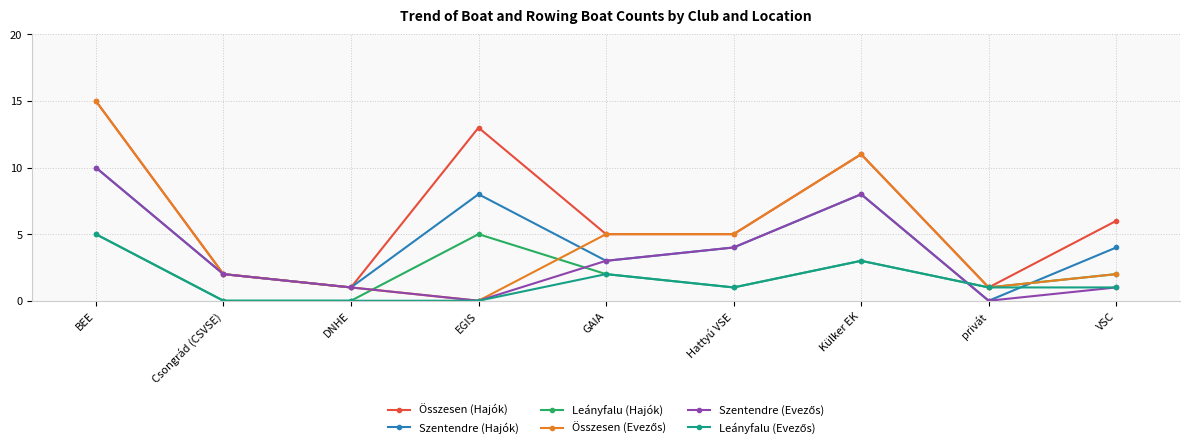

What is the difference between the highest and lowest values at Külker EK?

8